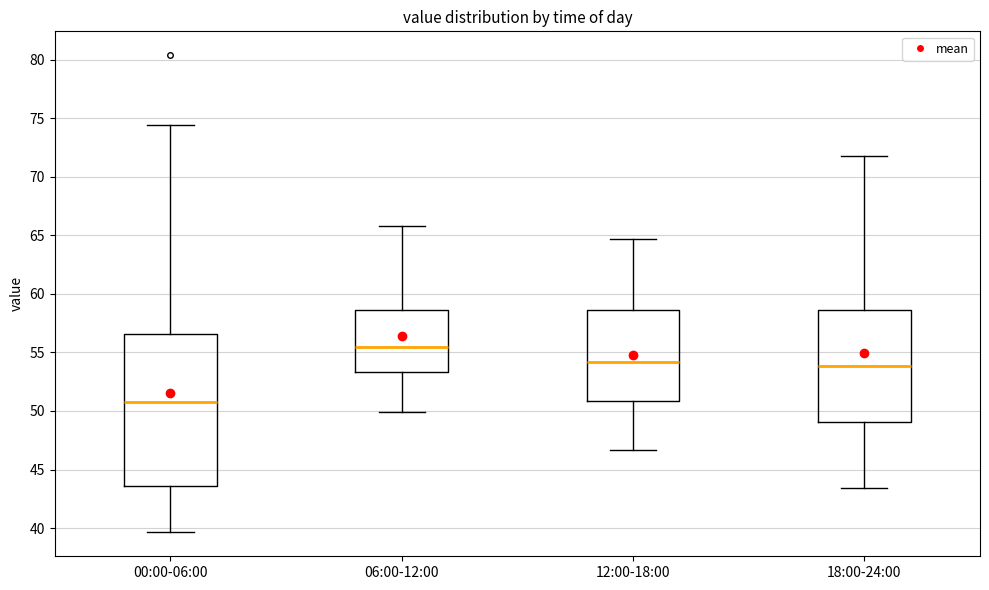

Reading left to right, transcribe this box plot: for each box, give where its median line is, the range the box spans, and where its two whiskers end, as read against the y-axis. The values are not printed on the chart, so give them approximately, as read against the axis.

00:00-06:00: median 51.0, box 43.5 to 56.5, whiskers 39.5 to 74.5
06:00-12:00: median 55.5, box 53.5 to 58.5, whiskers 50.0 to 66.0
12:00-18:00: median 54.0, box 51.0 to 58.5, whiskers 46.5 to 64.5
18:00-24:00: median 54.0, box 49.0 to 58.5, whiskers 43.5 to 72.0